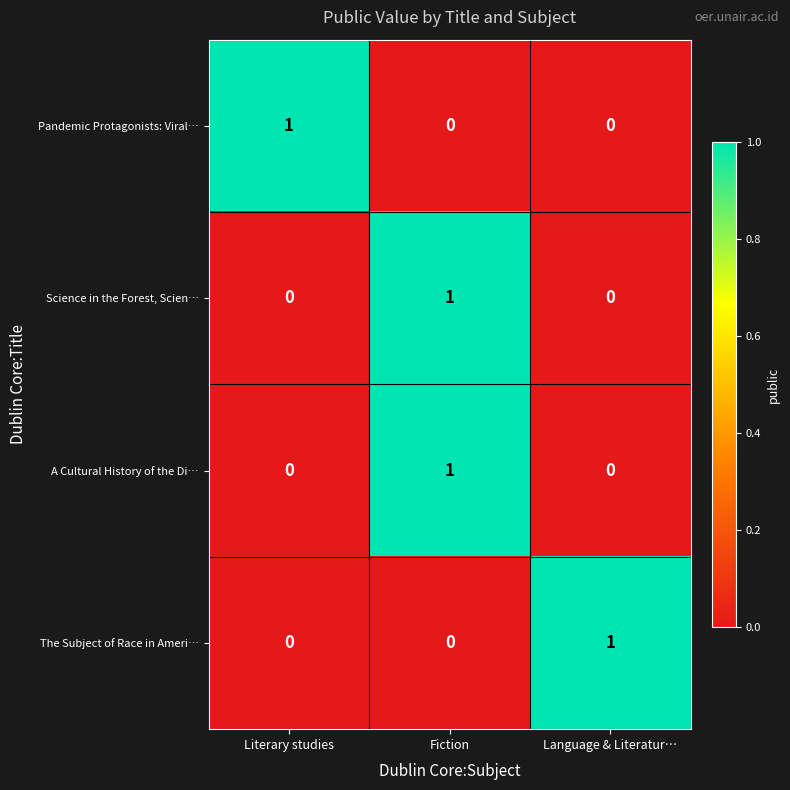

The value of Science in the Forest, Scien… at Fiction is 1. True or false?

True